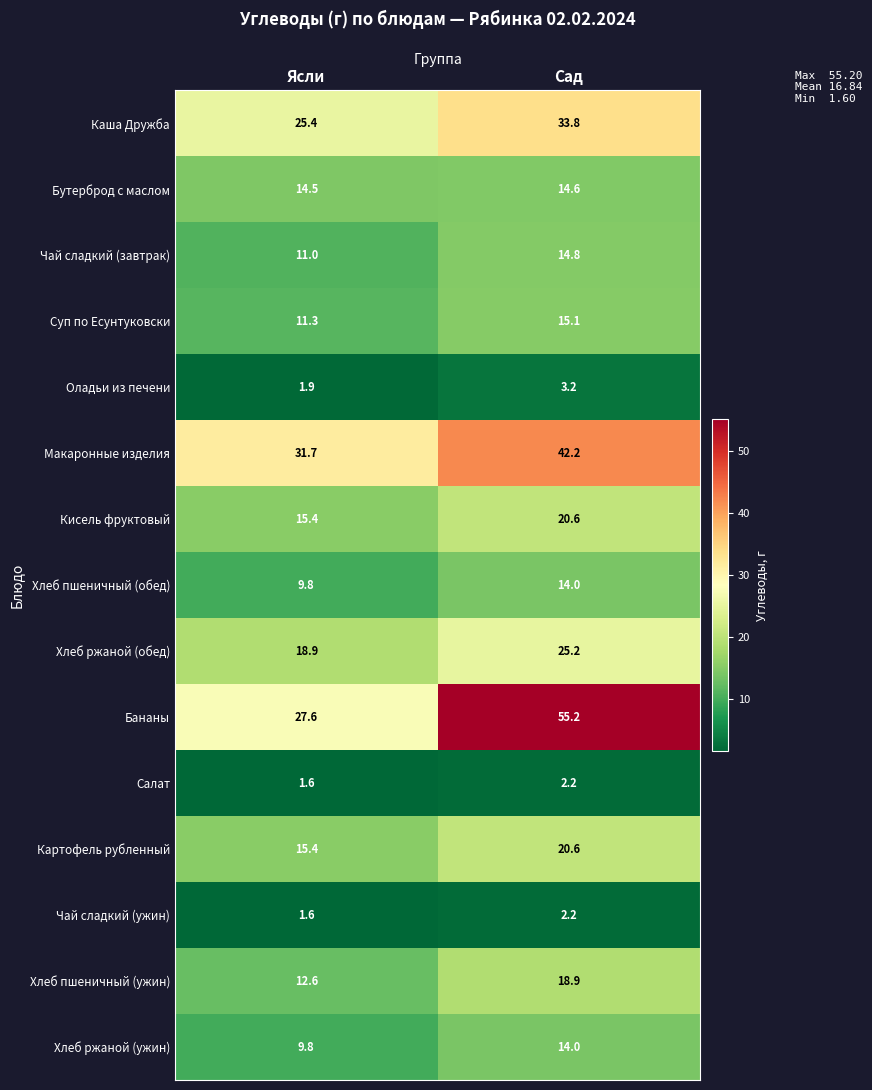

How many series are shown in this chart?

15